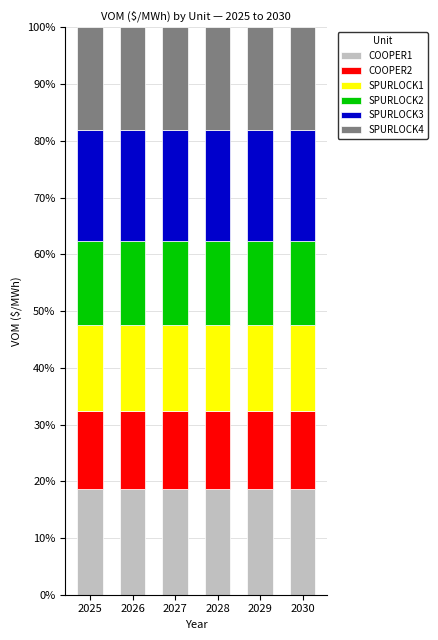

What is the total value across all series at 2025?

100.0